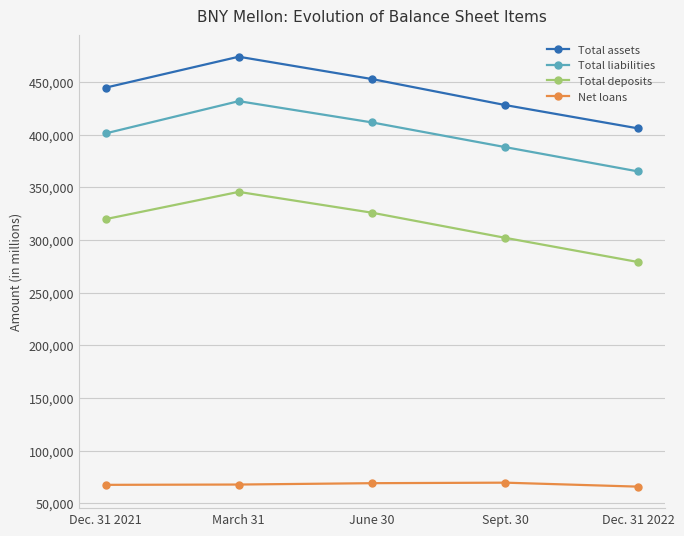

What is the label of the 2nd point from the right?

Sept. 30